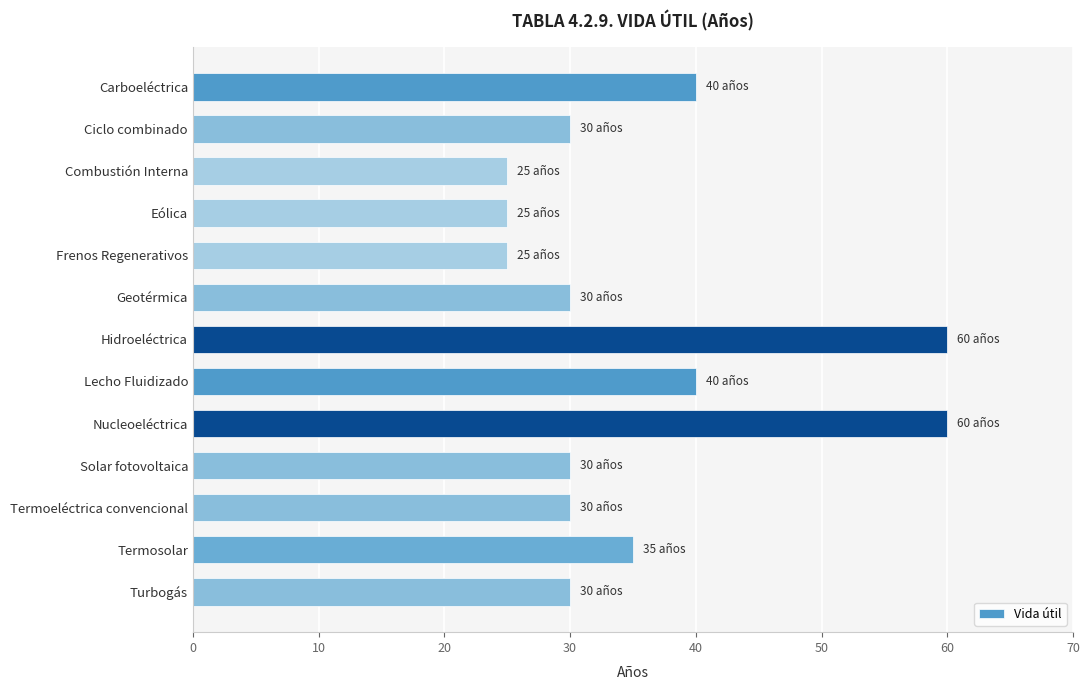

What is the label of the 5th bar from the top?

Frenos Regenerativos